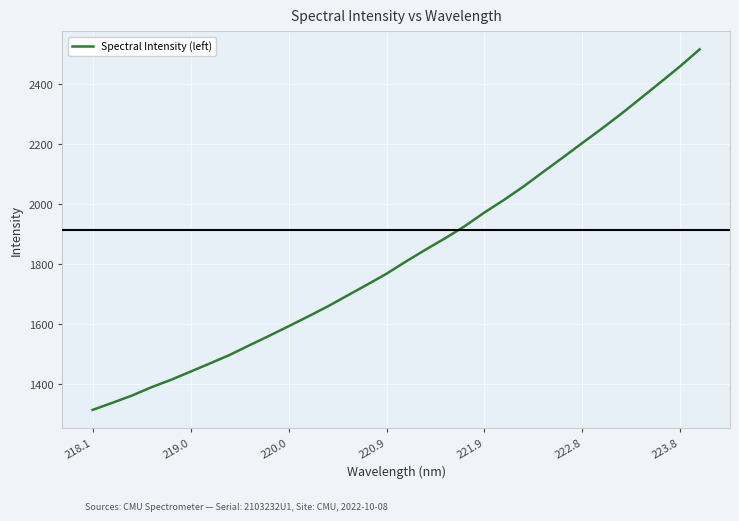

What is the maximum value shown in the chart?

2516.8